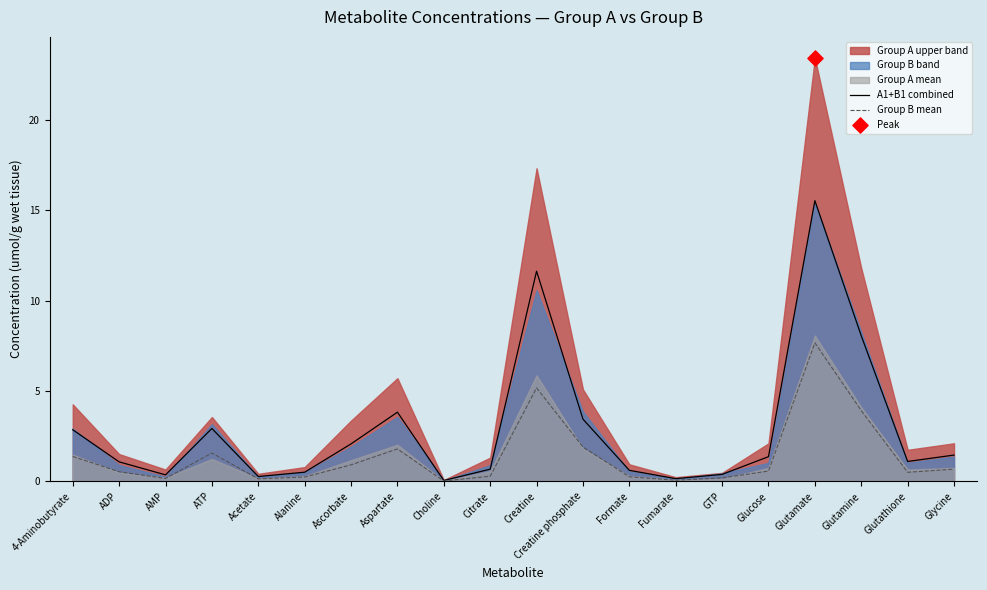

The Group B mean series shows 0.7 at Glycine. True or false?

True